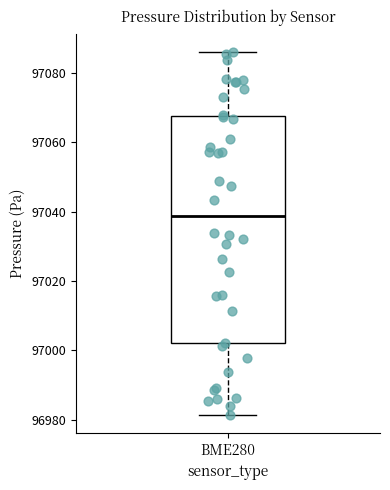

Where is the upper edge of the box for BME280 on the y-axis? The values are not printed on the chart, so give them approximately, as read against the axis.

97068